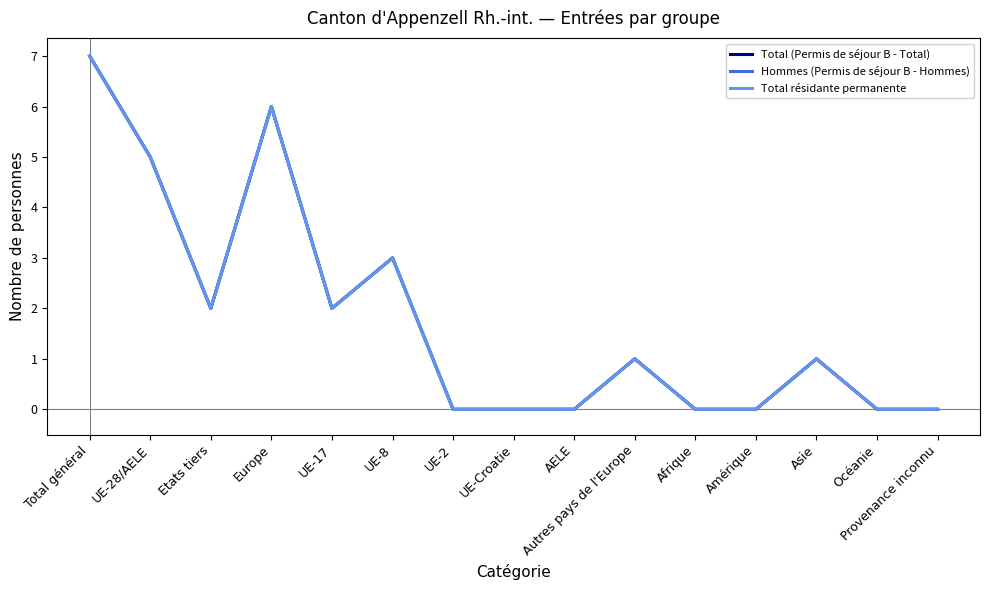

Is this an area chart (filled region under the line)?

No